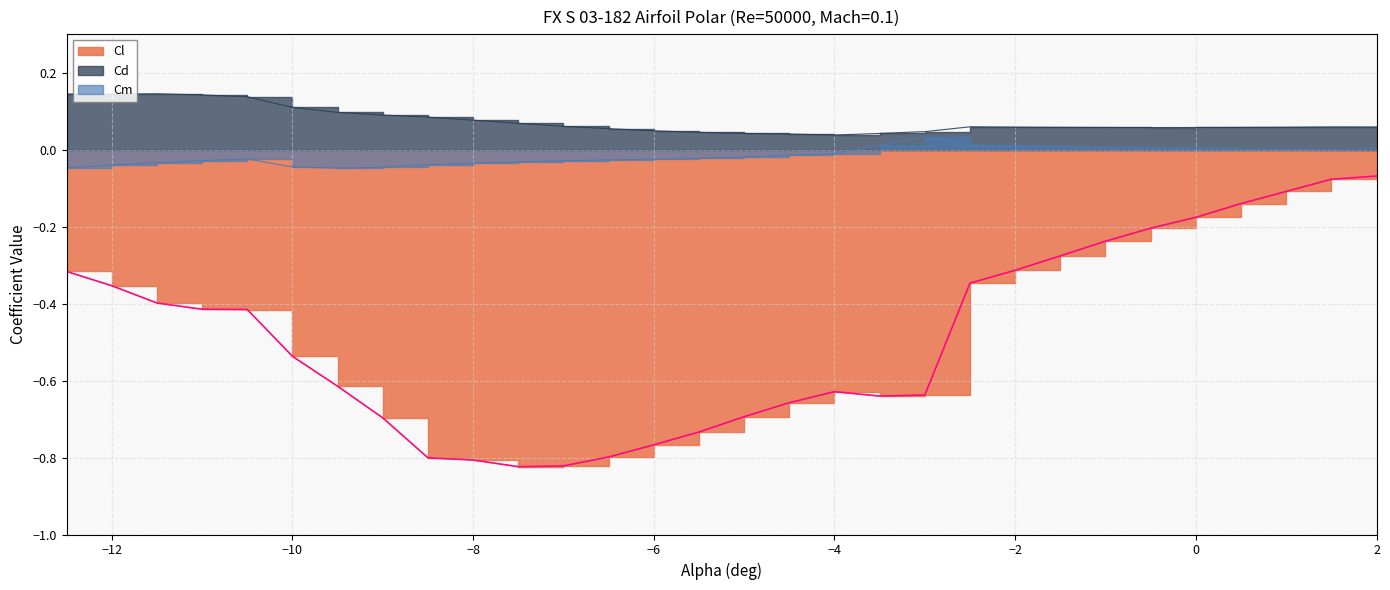

Which label corresponds to the largest value in the chart?

-11.5